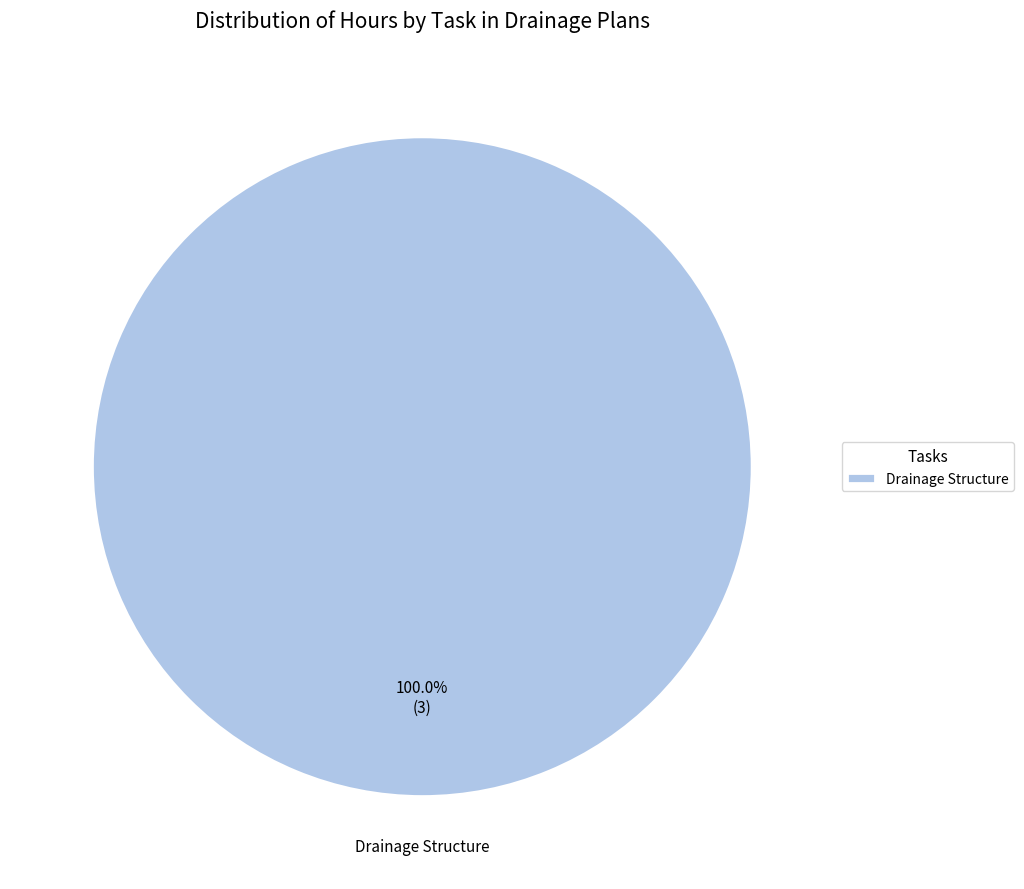

Is there any slice that represents more than half of the pie?

Yes